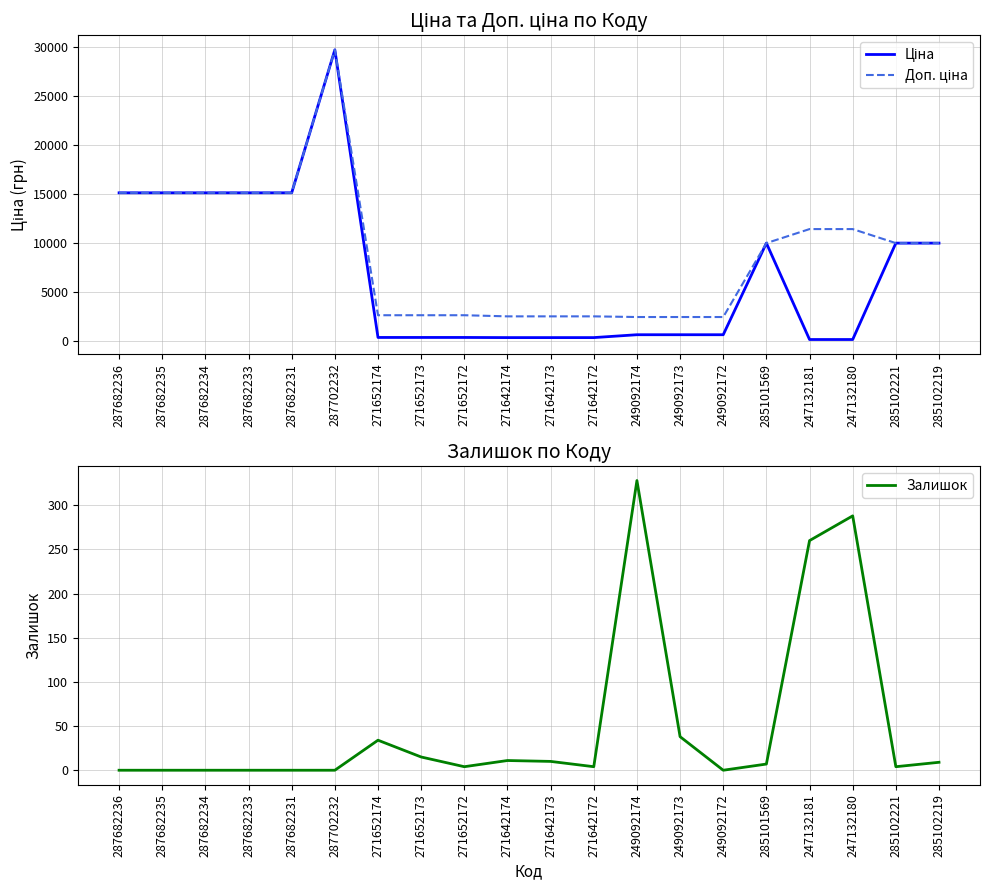

List the series in order of their peak value, highest first.

Ціна, Доп. ціна, Залишок